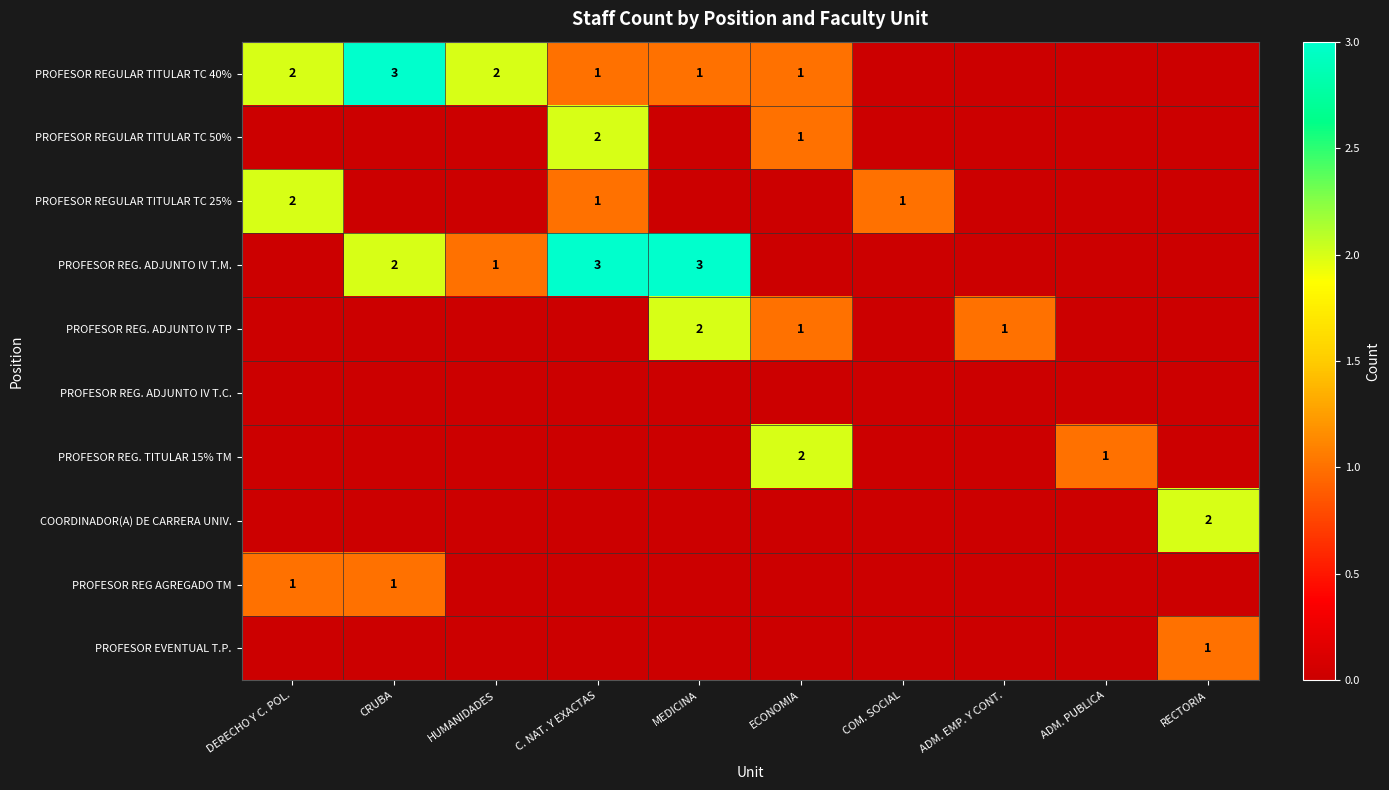

True or false: PROFESOR REG. ADJUNTO IV T.M. has a value of 2 at CRUBA.

True